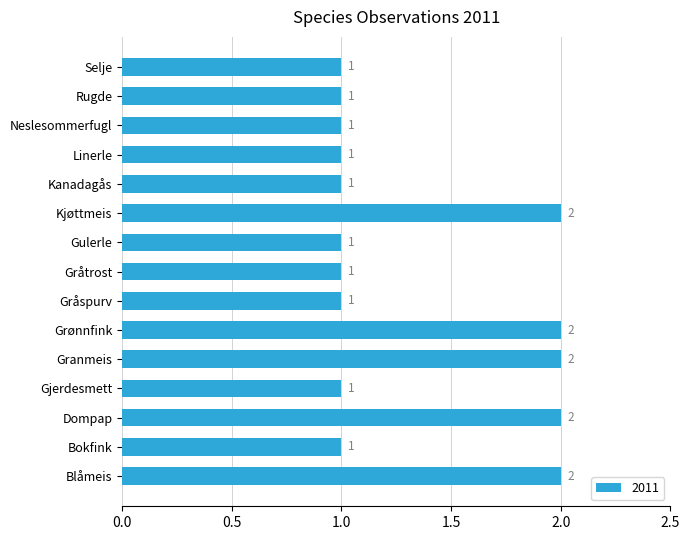

Reading top to bottom, transcribe all the data shown in this chart.

Selje=1	Rugde=1	Neslesommerfugl=1	Linerle=1	Kanadagås=1	Kjøttmeis=2	Gulerle=1	Gråtrost=1	Gråspurv=1	Grønnfink=2	Granmeis=2	Gjerdesmett=1	Dompap=2	Bokfink=1	Blåmeis=2